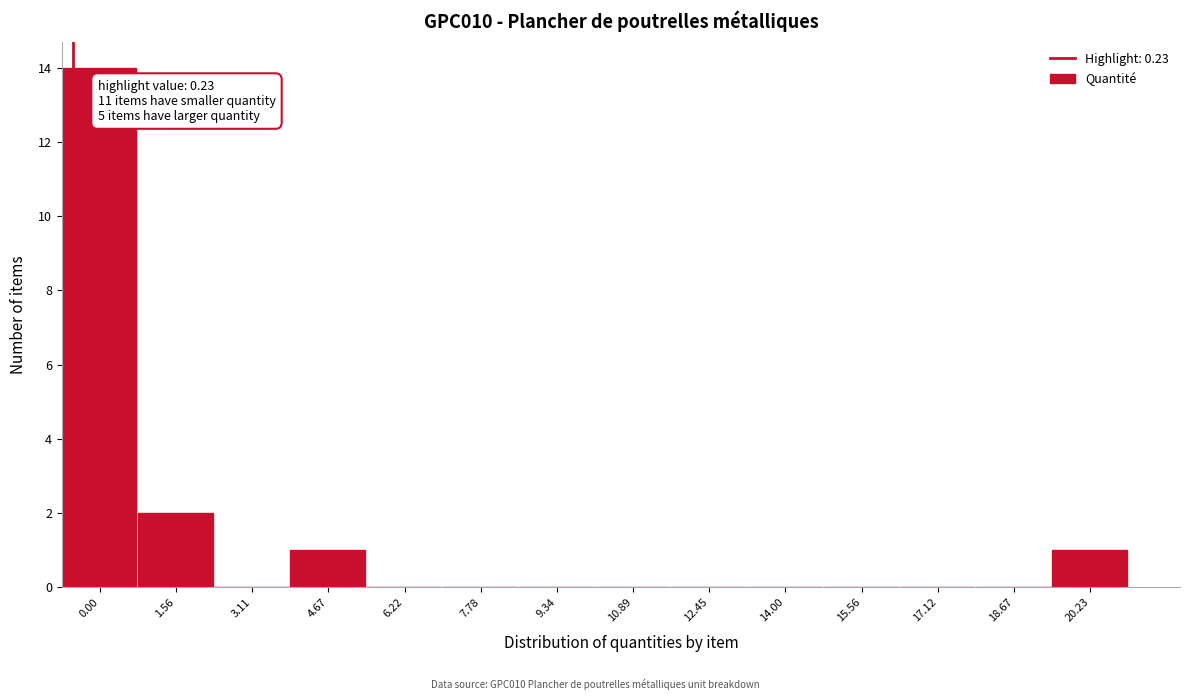

Reading right to left, transcribe all the data shown in this chart.

20.23=1	18.67=0	17.12=0	15.56=0	14.00=0	12.45=0	10.89=0	9.34=0	7.78=0	6.22=0	4.67=1	3.11=0	1.56=2	0.00=14